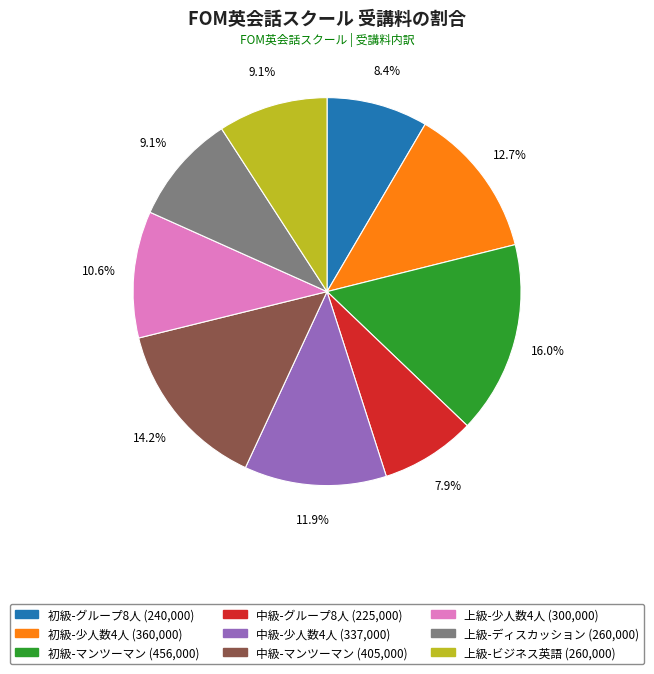

Does 上級-ビジネス英語 account for over 50% of the chart?

No